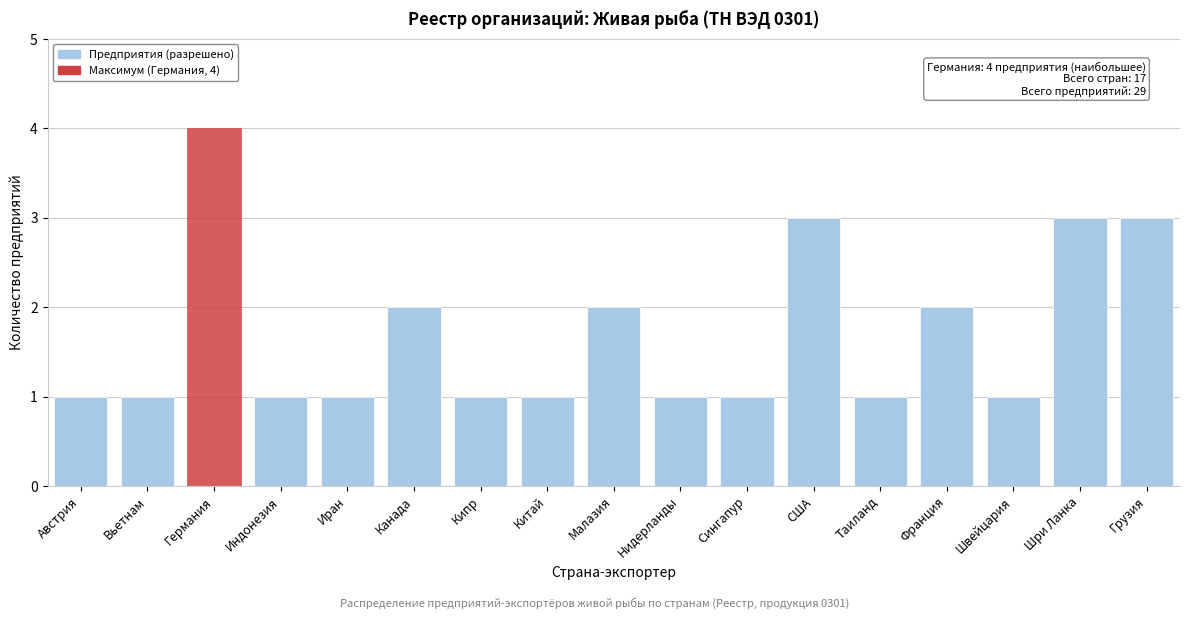

Reading left to right, extract all data points from this chart.

Австрия=1	Вьетнам=1	Германия=4	Индонезия=1	Иран=1	Канада=2	Кипр=1	Китай=1	Малазия=2	Нидерланды=1	Сингапур=1	США=3	Таиланд=1	Франция=2	Швейцария=1	Шри Ланка=3	Грузия=3